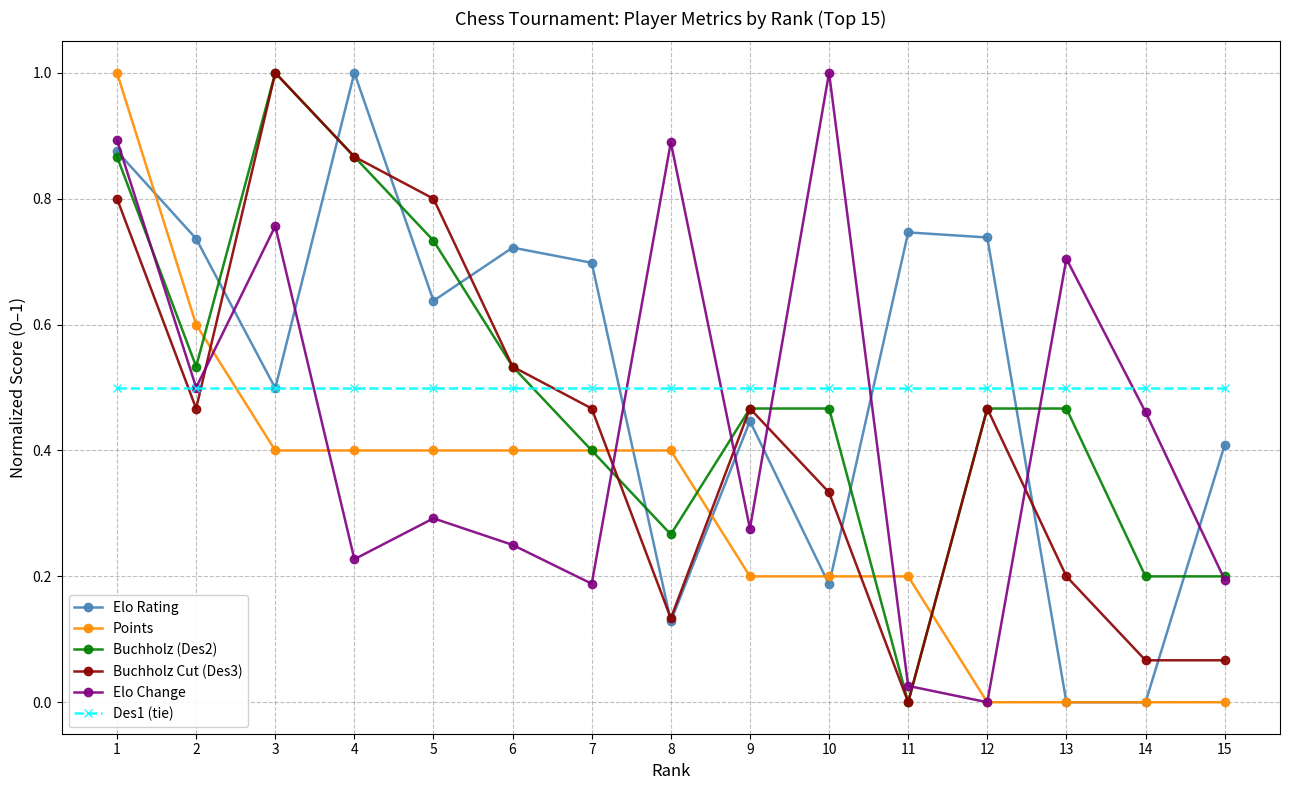

In Elo Rating, how many points are higher than both neighbors (excluding endpoints)?

4